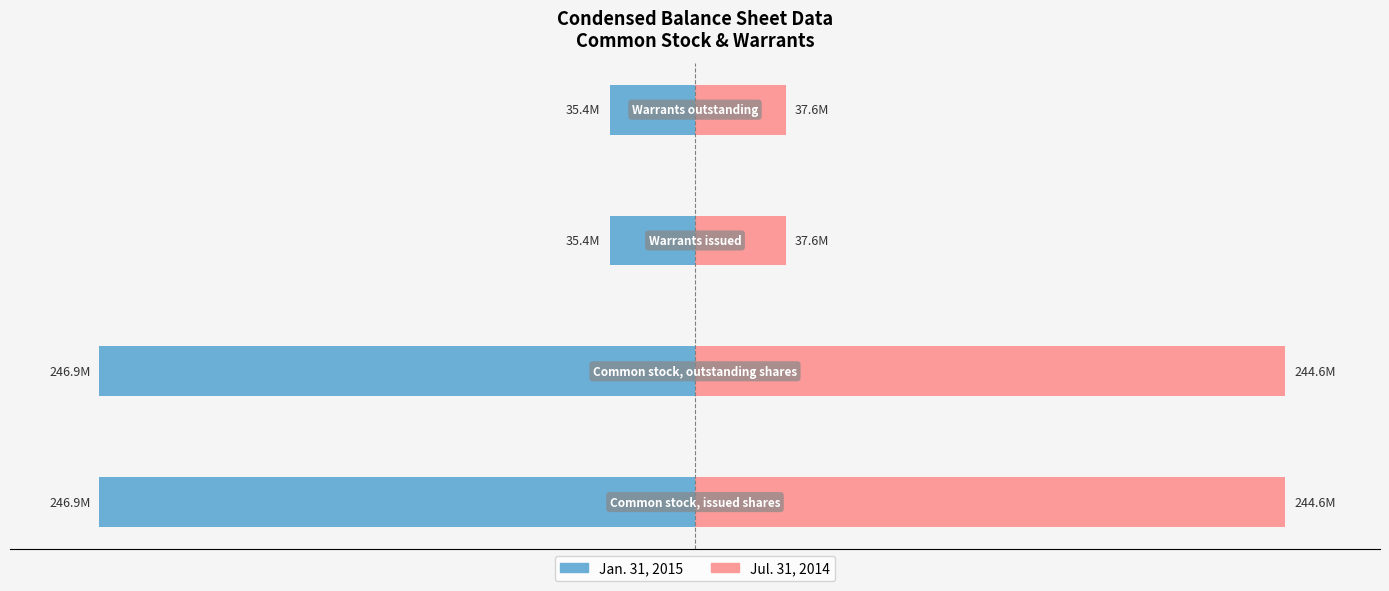

Are the bars grouped side by side (vs. stacked)?

Yes